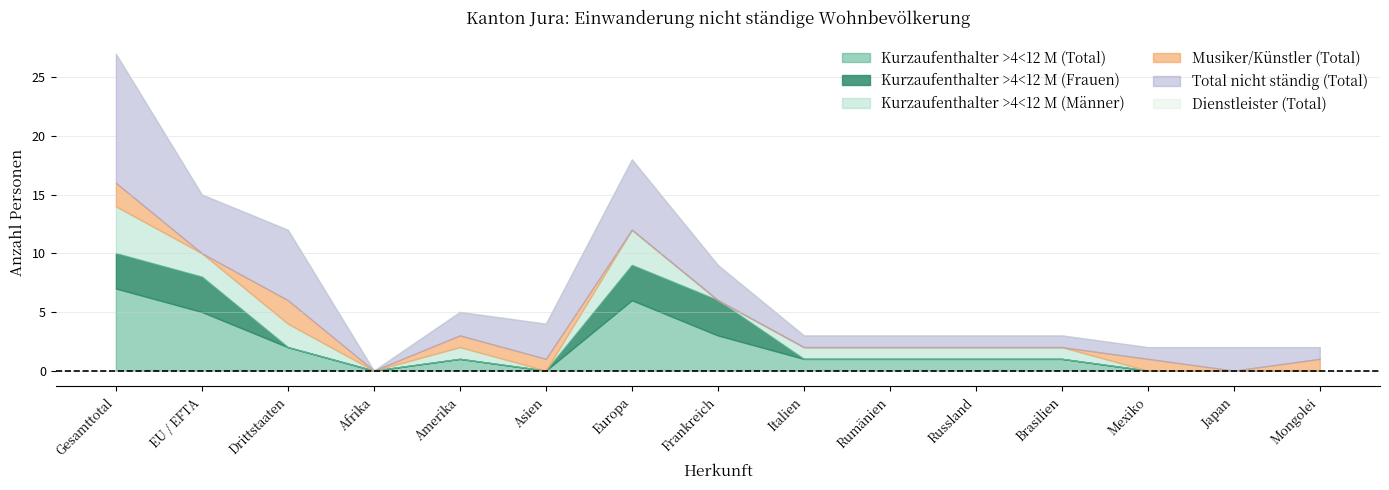

What is the label of the 4th point from the right?

Brasilien